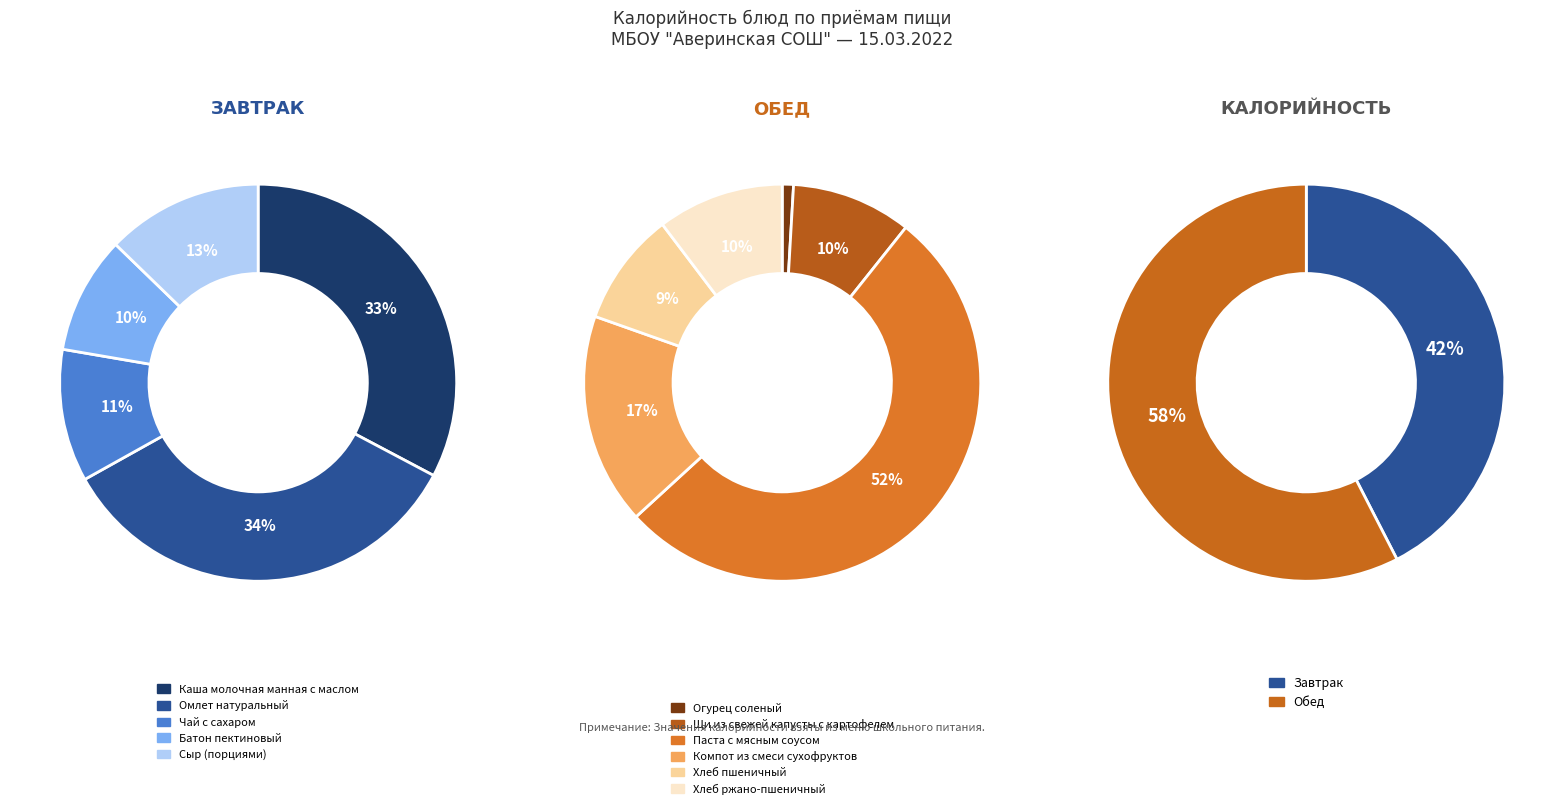

Does any single category account for the majority?

No